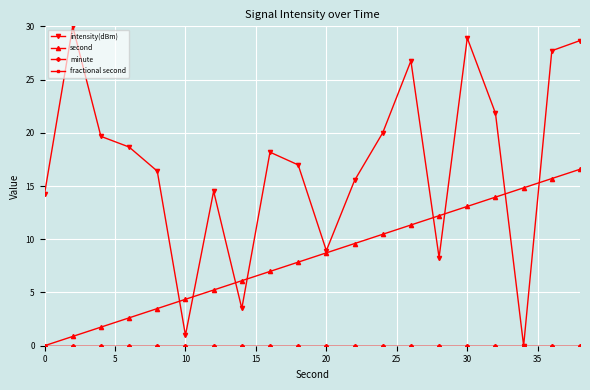

At how many categories does at least one series exceed 14?

16